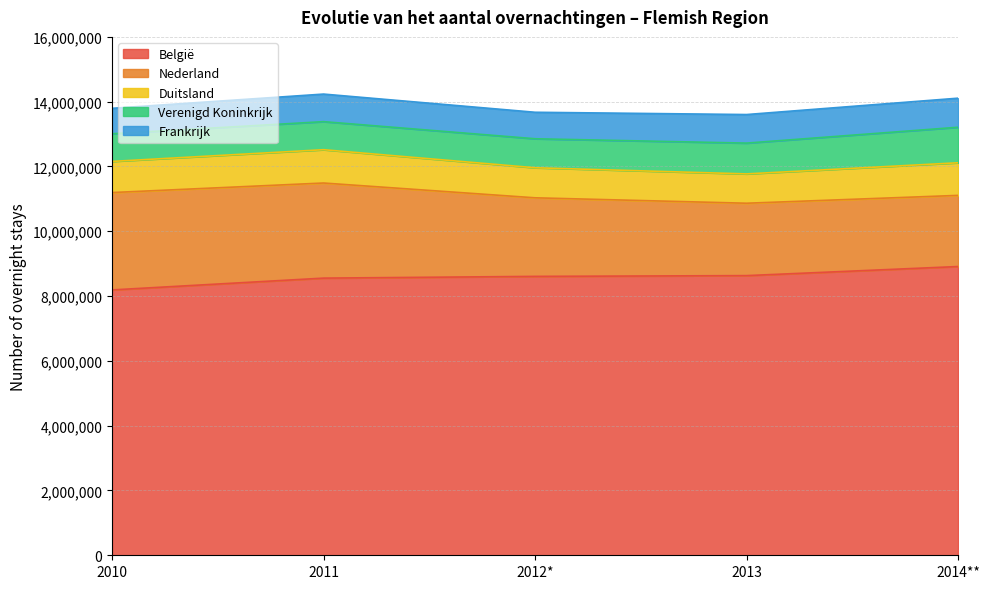

Reading left to right, list all the values displayed in this chart.

België: 2010=8190075	2011=8554425	2012*=8608136	2013=8631606	2014**=8912061
Nederland: 2010=3005307	2011=2935191	2012*=2425131	2013=2234228	2014**=2195883
Duitsland: 2010=961062	2011=1028325	2012*=927515	2013=905290	2014**=1006399
Verenigd Koninkrijk: 2010=853744	2011=866041	2012*=895024	2013=950575	2014**=1096960
Frankrijk: 2010=785093	2011=850779	2012*=817507	2013=881516	2014**=896870